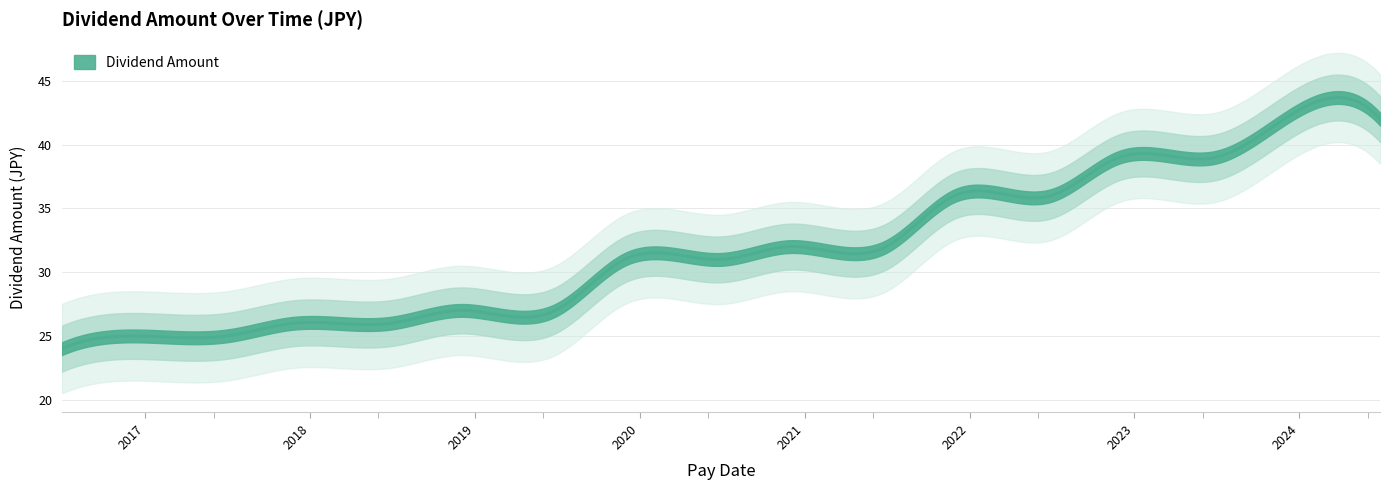

Rank the categories by value from highest to lowest.

2023-11-29, 2024-06-28, 2022-11-28, 2023-06-30, 2021-11-29, 2022-06-30, 2020-11-27, 2021-06-30, 2019-11-29, 2020-06-30, 2018-11-29, 2019-06-28, 2017-11-27, 2018-06-29, 2016-11-28, 2017-06-30, 2016-06-30